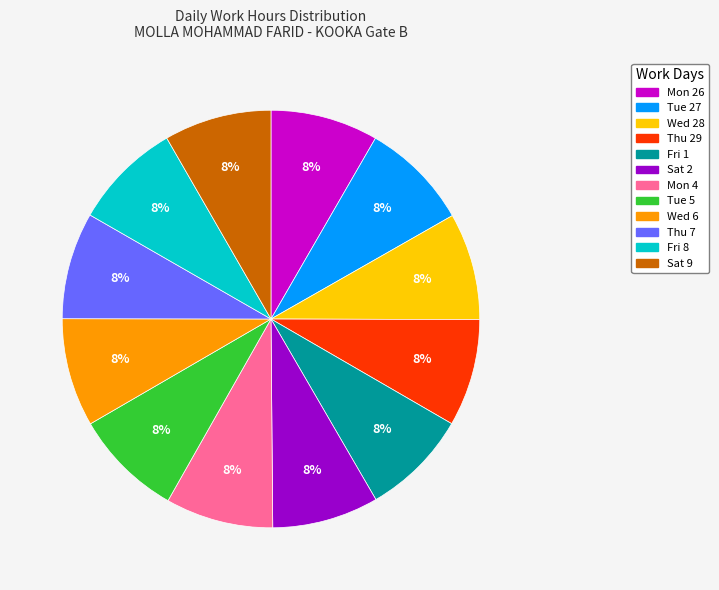

Count the number of slices in the pie.

12